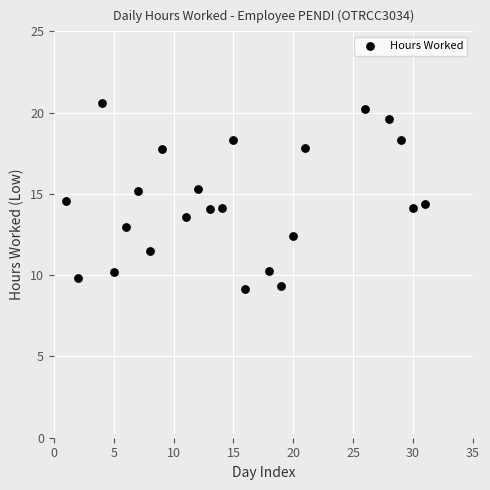

What is the range of Y values (max minus min)?

11.5